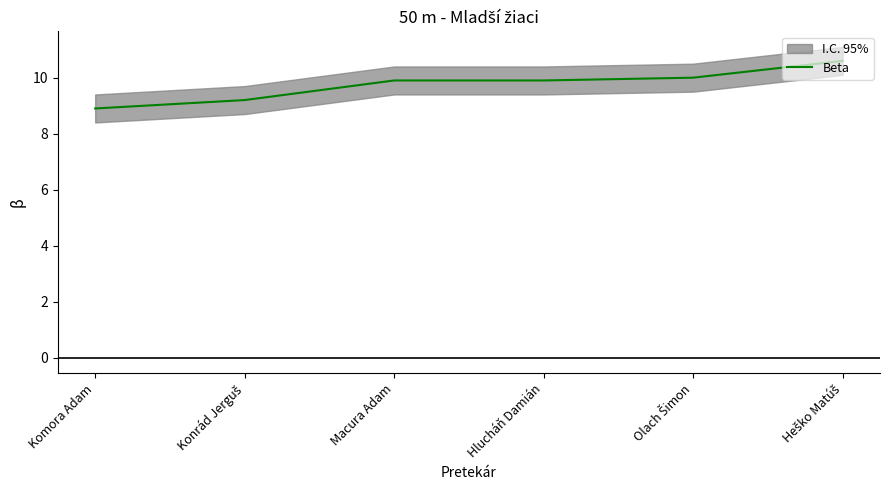

List the labels in order of value, largest first.

Heško Matúš, Olach Šimon, Macura Adam, Hlucháň Damián, Konrád Jerguš, Komora Adam